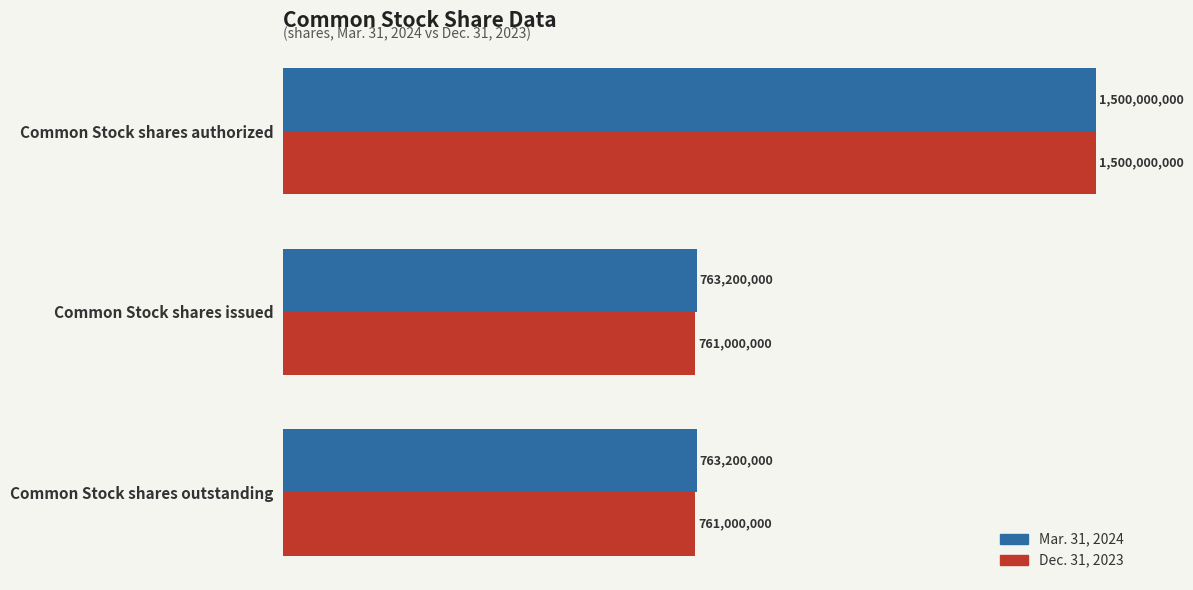

What is the value of the Mar. 31, 2024 bar at the 2nd from the left?

763200000